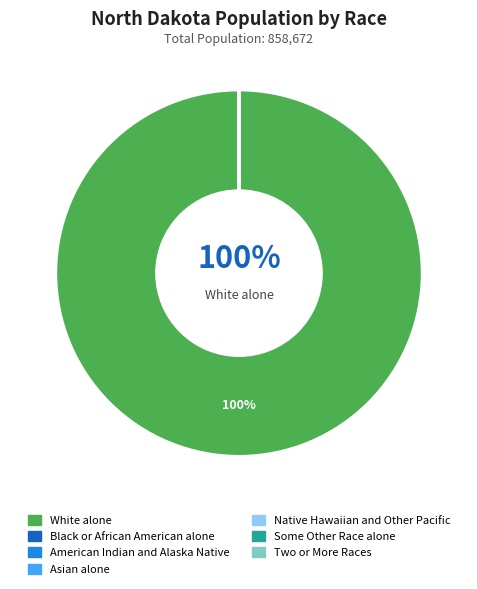

Which slice represents more than half of the pie?

White alone